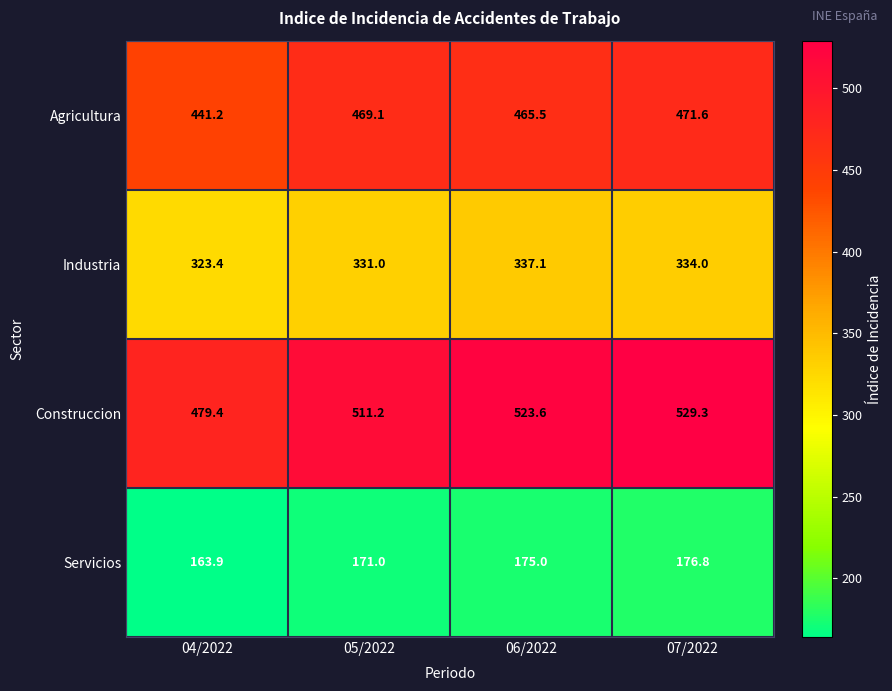

Is it true that Construccion equals 479.4 at 04/2022?

True